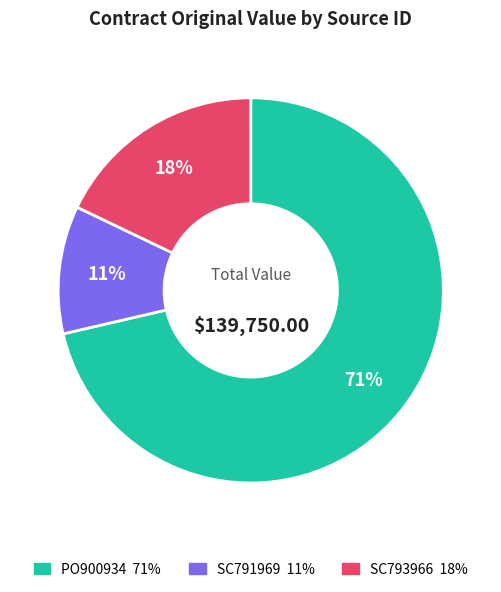

Which slice represents more than half of the pie?

PO900934